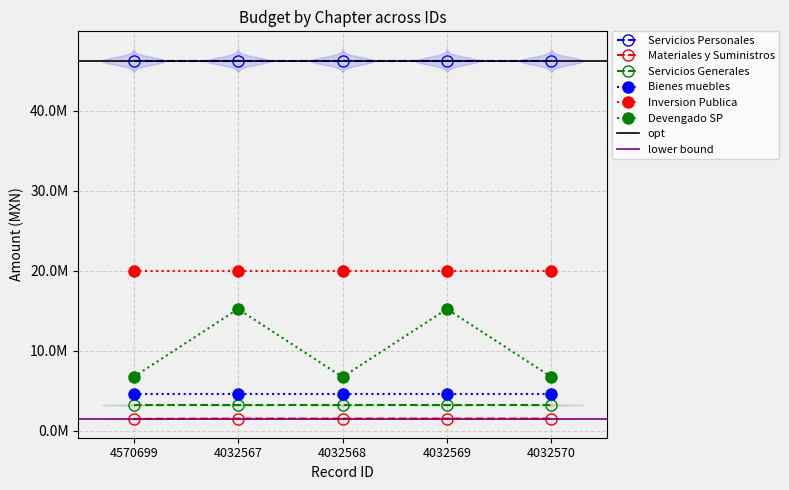

Reading right to left, list all the values displayed in this chart.

Servicios Personales: 46195904	46195904	46195904	46195904	46195904
Materiales y Suministros: 1526074	1526074	1526074	1526074	1486074
Servicios Generales: 3221200	3221200	3221200	3221200	3221200
Bienes muebles: 4545686	4545686	4545686	4545686	4545686
Inversion Publica: 19914312	19914312	19914312	19914312	19914312
Devengado SP: 6717654	15210678	6717654	15210678	6717654